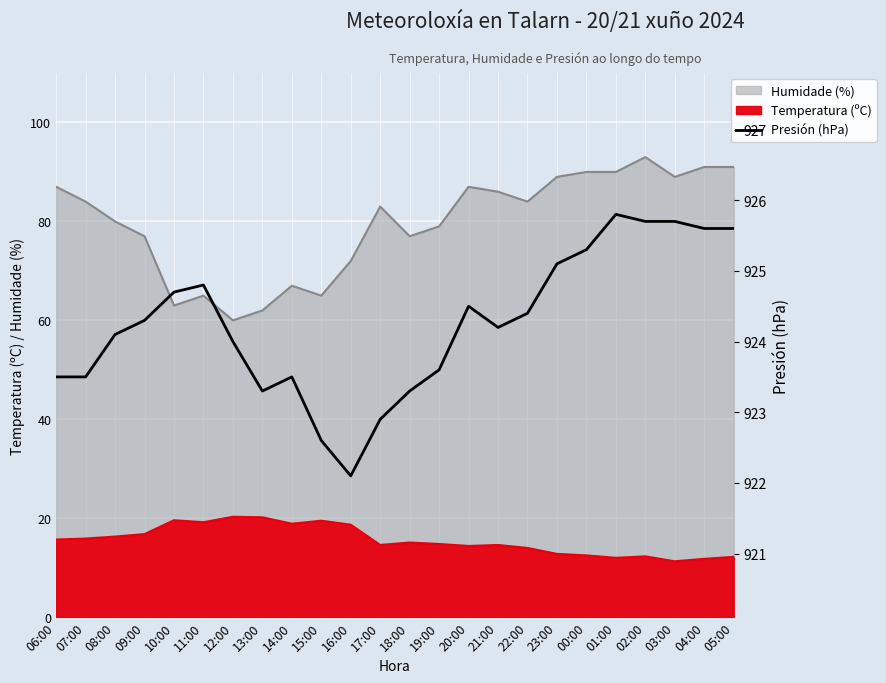

Read the value at 15:00.

922.6